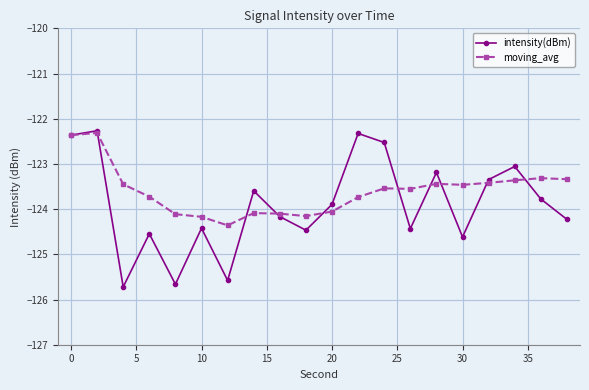

True or false: intensity(dBm) has more than 2 interior local peaks.

True